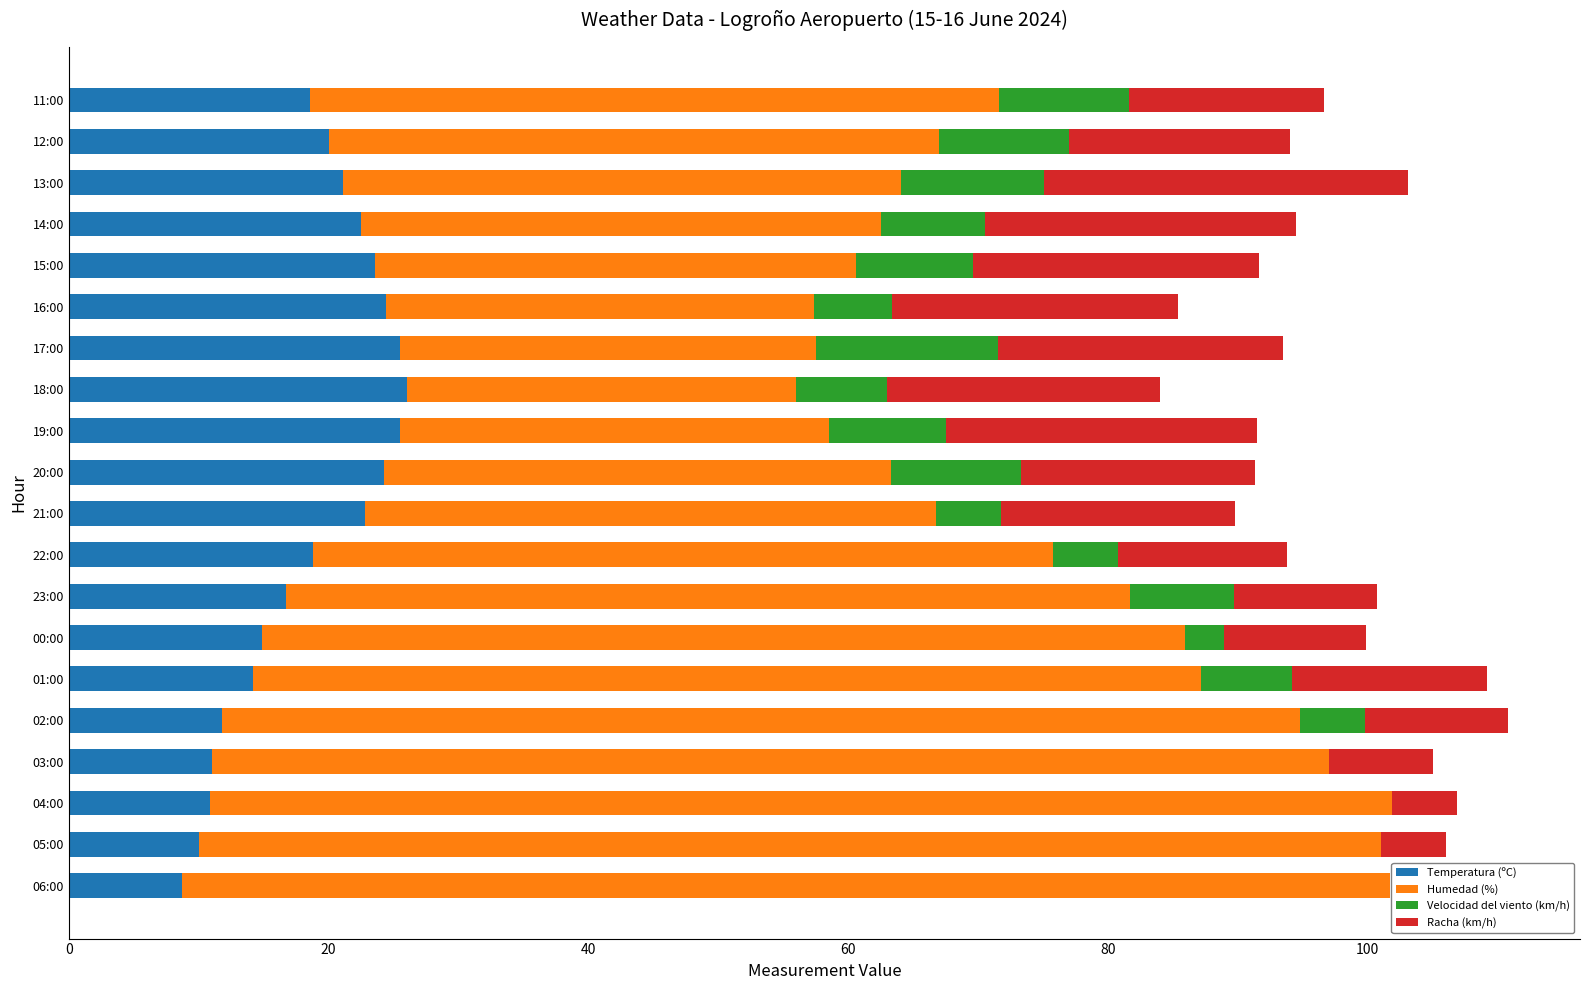

Is it true that Temperatura (ºC) equals 14.9 at 00:00?

True